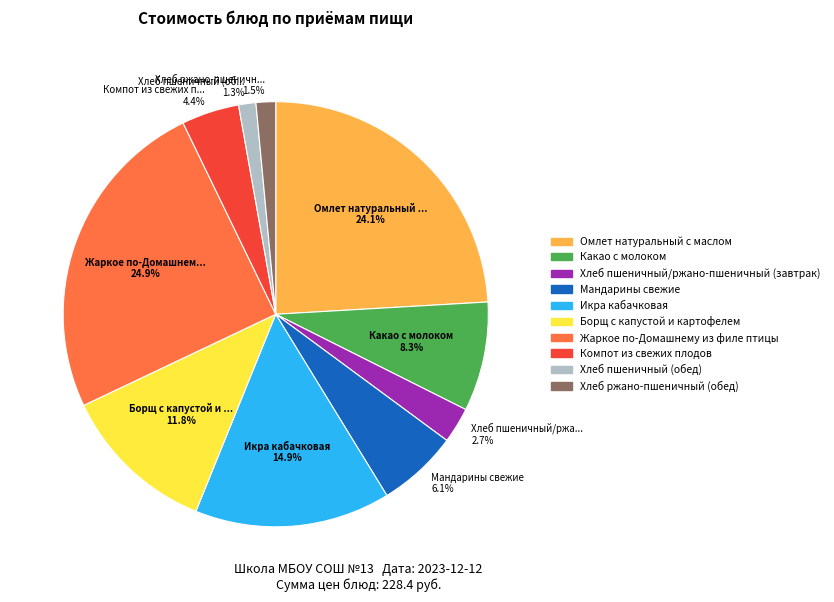

To the nearest percent, what is the average slice percentage?

10%